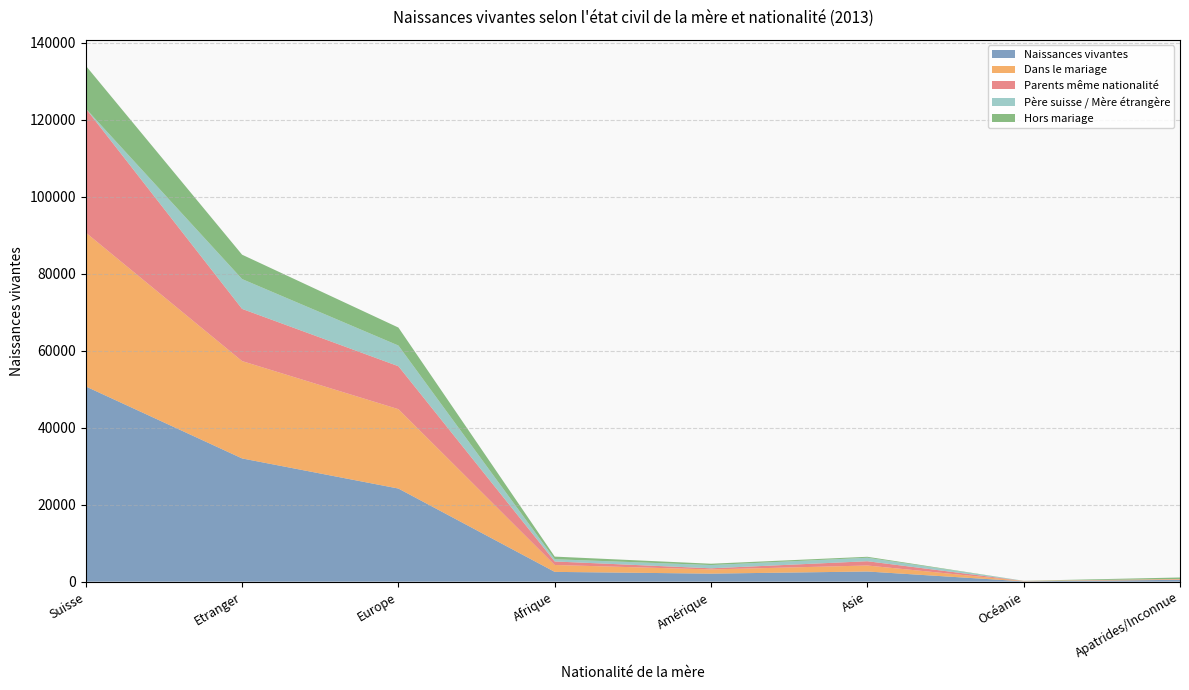

Reading right to left, extract all data points from this chart.

Naissances vivantes: Apatrides/Inconnue=480	Océanie=85	Asie=2636	Amérique=2086	Afrique=2538	Europe=24191	Etranger=32016	Suisse=50715
Dans le mariage: Apatrides/Inconnue=153	Océanie=77	Asie=1558	Amérique=1086	Afrique=1793	Europe=20625	Etranger=25292	Suisse=39982
Parents même nationalité: Apatrides/Inconnue=57	Océanie=18	Asie=1112	Amérique=298	Afrique=915	Europe=11162	Etranger=13562	Suisse=32234
Père suisse / Mère étrangère: Apatrides/Inconnue=13	Océanie=39	Asie=909	Amérique=841	Afrique=577	Europe=5369	Etranger=7748	Suisse=0
Hors mariage: Apatrides/Inconnue=379	Océanie=6	Asie=247	Amérique=347	Afrique=684	Europe=4672	Etranger=6335	Suisse=11122